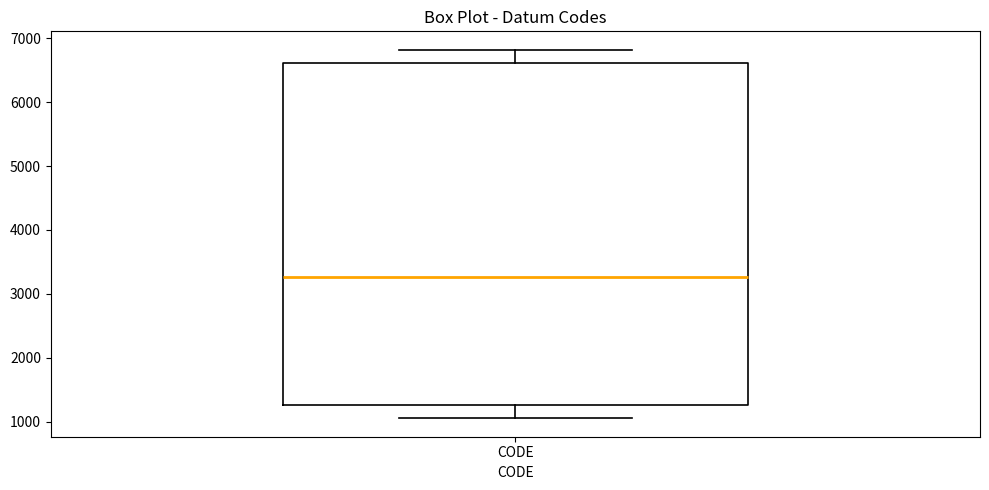

Transcribe this box plot: give where the median line is, the range the box spans, and where the two whiskers end, as read against the y-axis. The values are not printed on the chart, so give them approximately, as read against the axis.

median 3300, box 1300 to 6600, whiskers 1100 to 6800